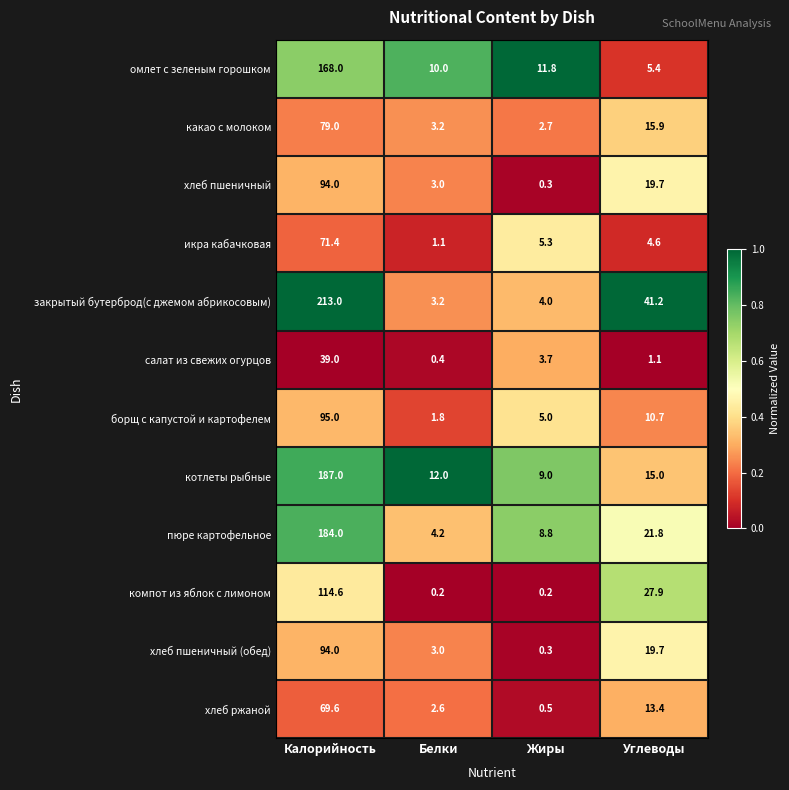

Read the пюре картофельное value at Белки.

4.2